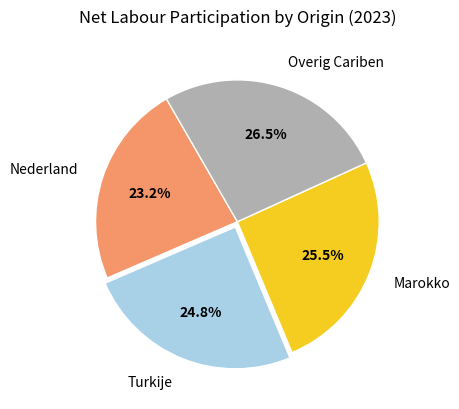

How many segments does this pie chart have?

4